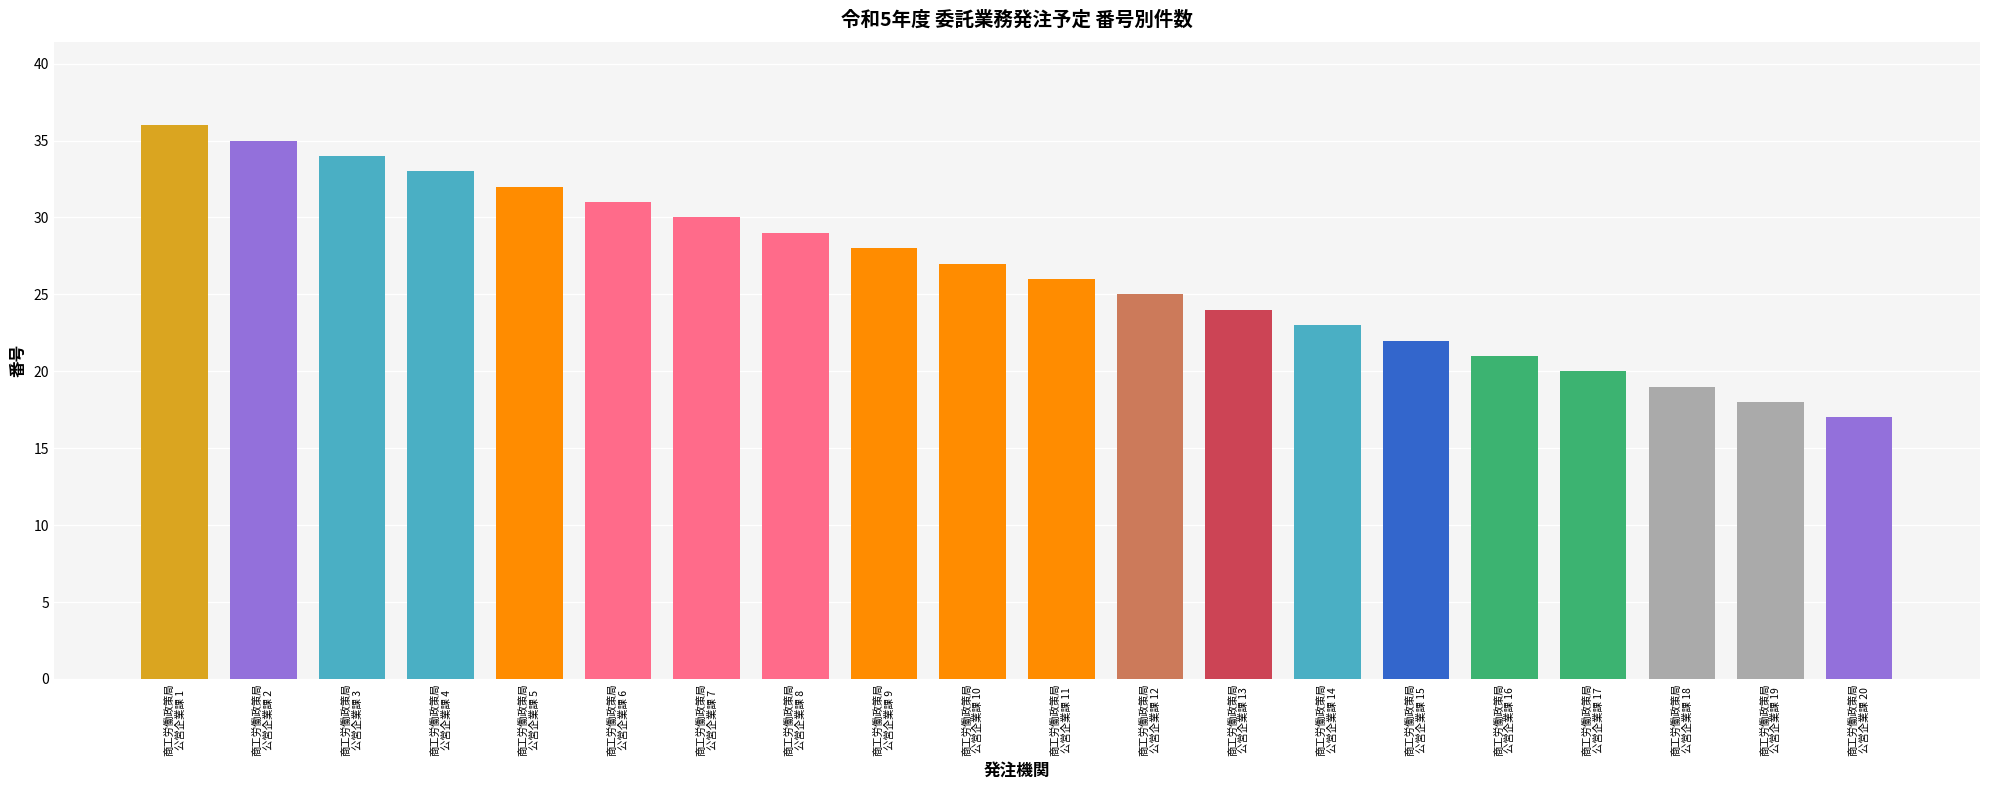

What is the value of the 3rd bar from the left?

34